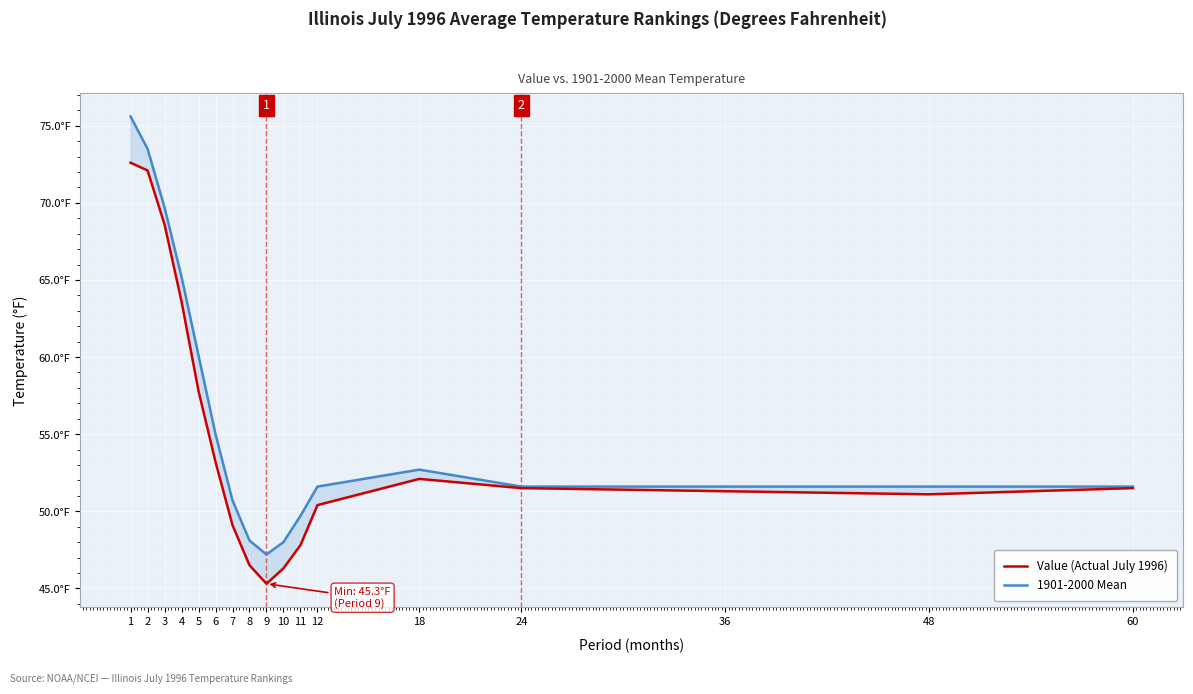

What is the approximate value of Value (Actual July 1996) at 48?

51.1